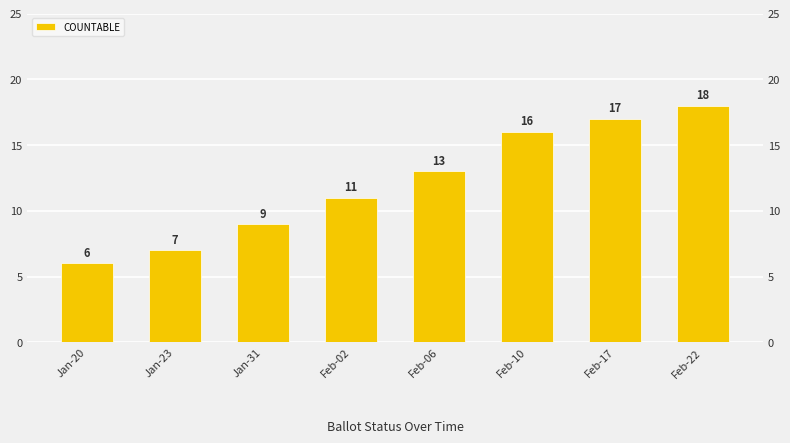

What position from the right is Feb-22?

1